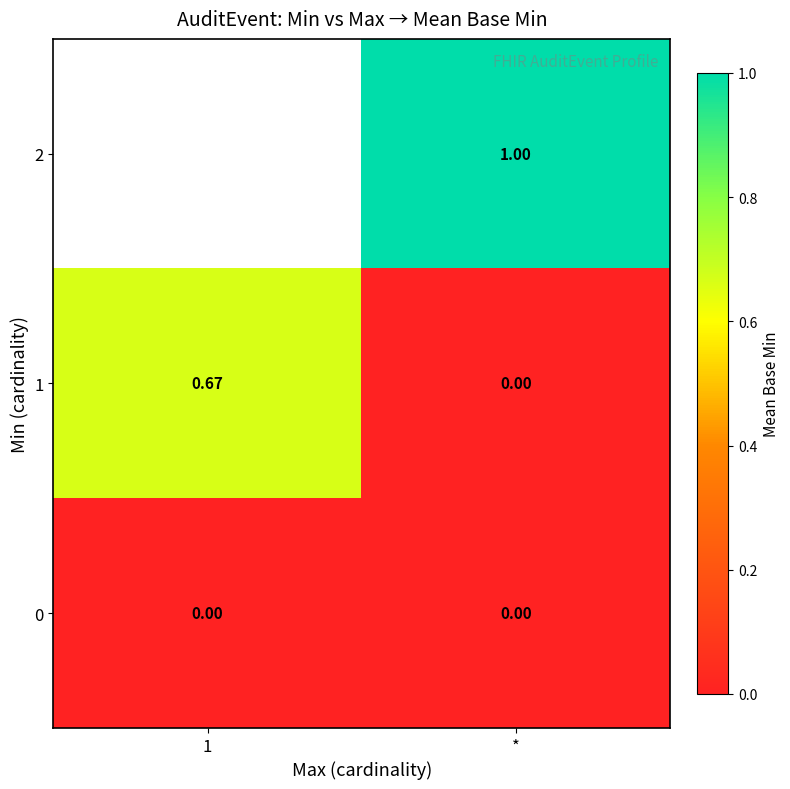

What is the maximum value shown in the chart?

1.0